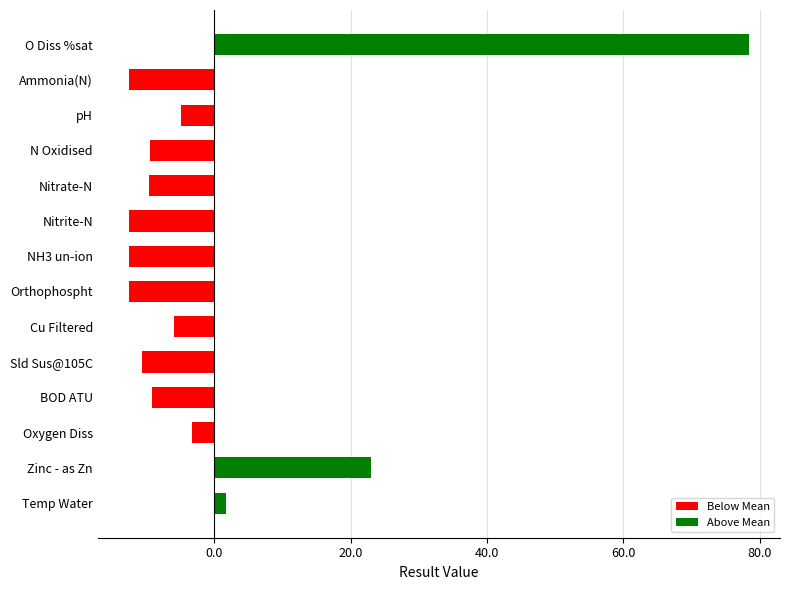

At which category does the chart reach its peak across all series?

O Diss %sat